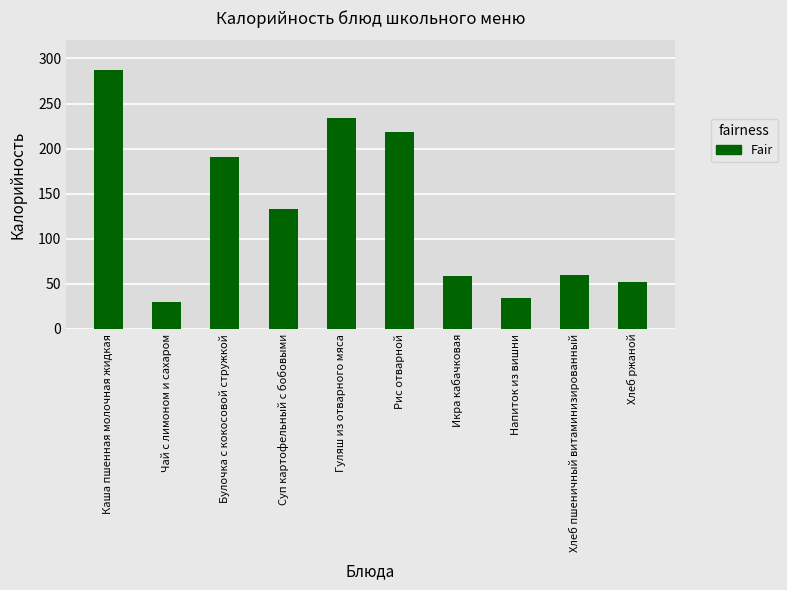

What is the smallest value displayed?

29.8